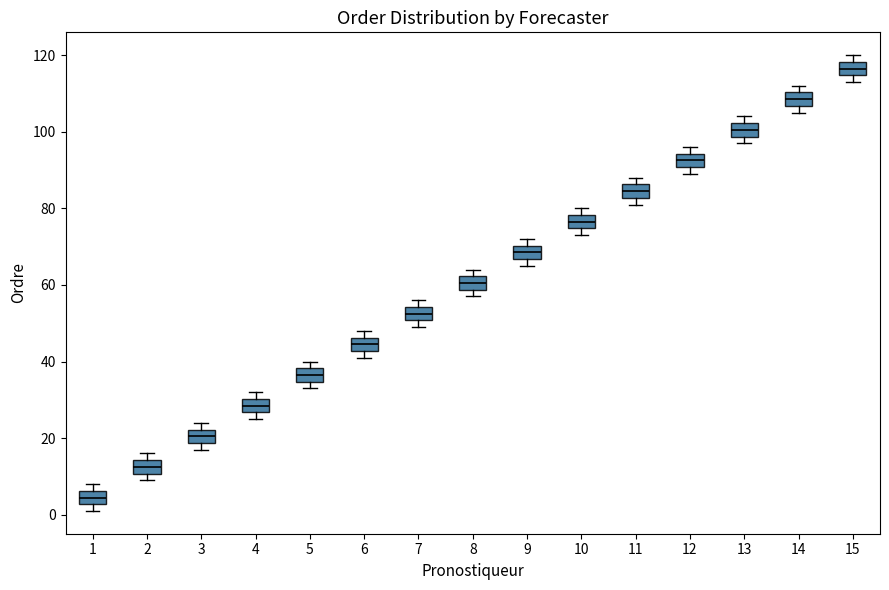

Reading left to right, read every box against the y-axis: the position of its median line, the range the box covers, and the ends of its whiskers. The values are not printed on the chart, so give them approximately, as read against the axis.

1: median 4, box 2 to 6, whiskers 2 (just below the box's lower edge) to 8
2: median 12, box 10 to 14, whiskers 10 (just below the box's lower edge) to 16
3: median 20, box 18 to 22, whiskers 18 (just below the box's lower edge) to 24
4: median 28, box 26 to 30, whiskers 26 (just below the box's lower edge) to 32
5: median 36, box 34 to 38, whiskers 34 (just below the box's lower edge) to 40
6: median 44, box 42 to 46, whiskers 42 (just below the box's lower edge) to 48
7: median 52, box 50 to 54, whiskers 50 (just below the box's lower edge) to 56
8: median 60, box 58 to 62, whiskers 58 (just below the box's lower edge) to 64
9: median 68, box 66 to 70, whiskers 66 (just below the box's lower edge) to 72
10: median 76, box 74 to 78, whiskers 74 (just below the box's lower edge) to 80
11: median 84, box 82 to 86, whiskers 82 (just below the box's lower edge) to 88
12: median 92, box 90 to 94, whiskers 90 (just below the box's lower edge) to 96
13: median 100, box 98 to 102, whiskers 98 (just below the box's lower edge) to 104
14: median 108, box 106 to 110, whiskers 106 (just below the box's lower edge) to 112
15: median 116, box 114 to 118, whiskers 114 (just below the box's lower edge) to 120